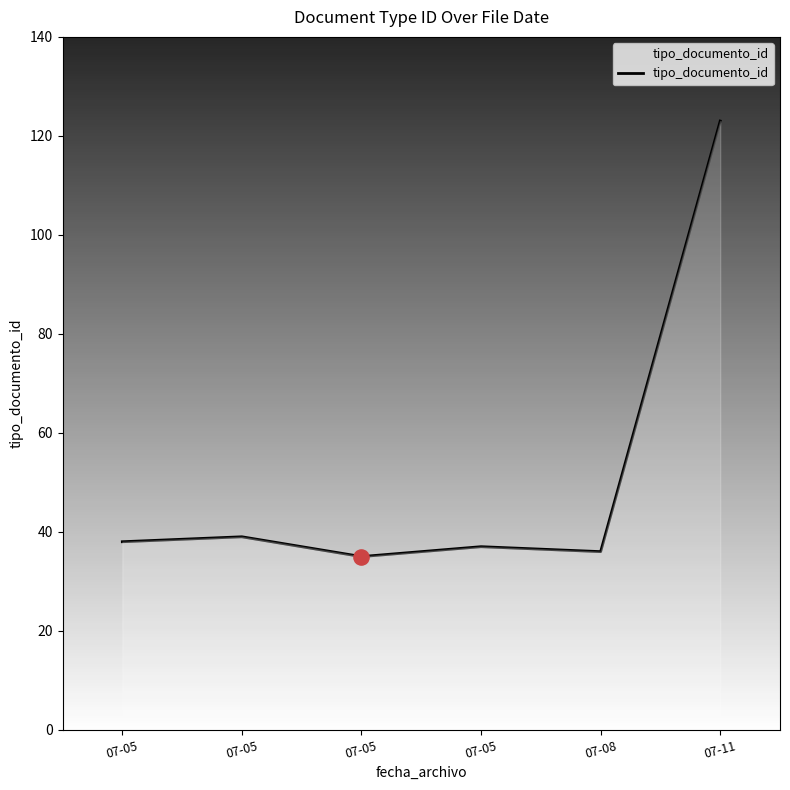

What is the change in value from 07-08 to 07-11?

+87